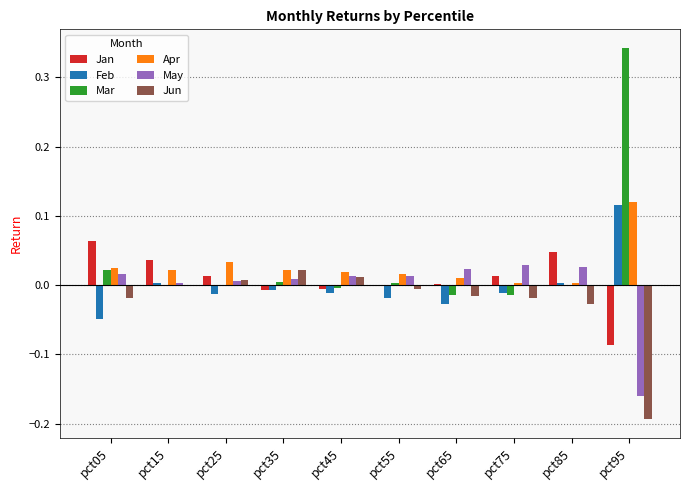

True or false: Feb has a value of -0.0 at pct25.

True